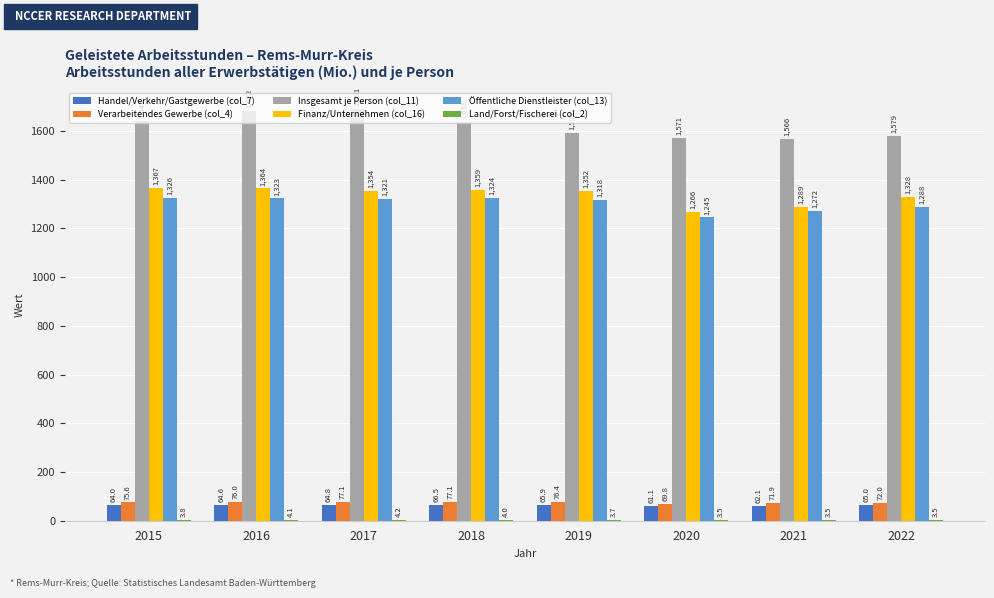

Where does the Finanz/Unternehmen (col_16) series first go above 1354?

2015